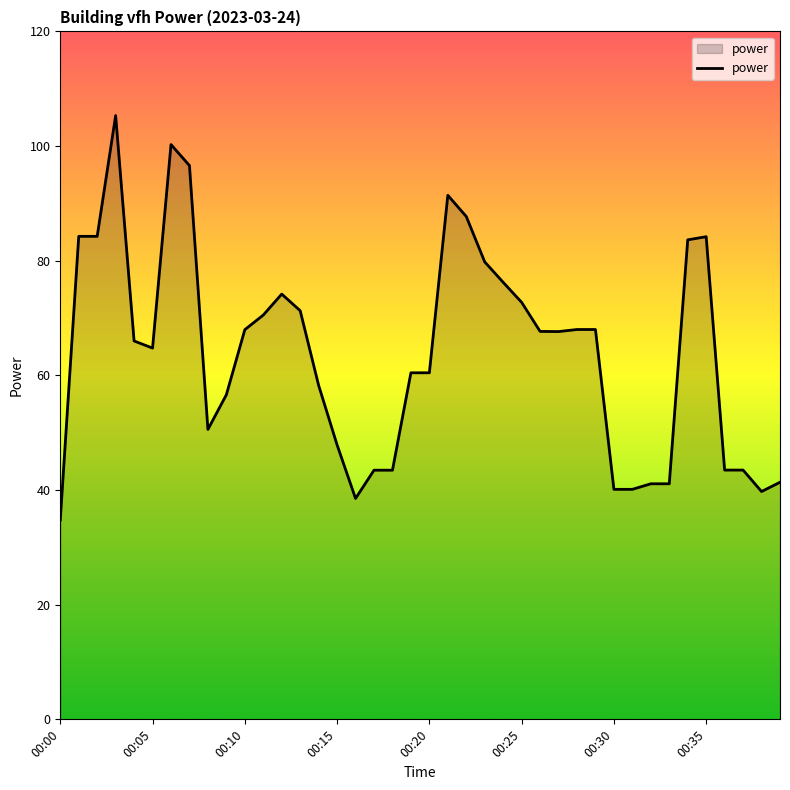

What is the difference between the second highest and second lowest values?

61.7